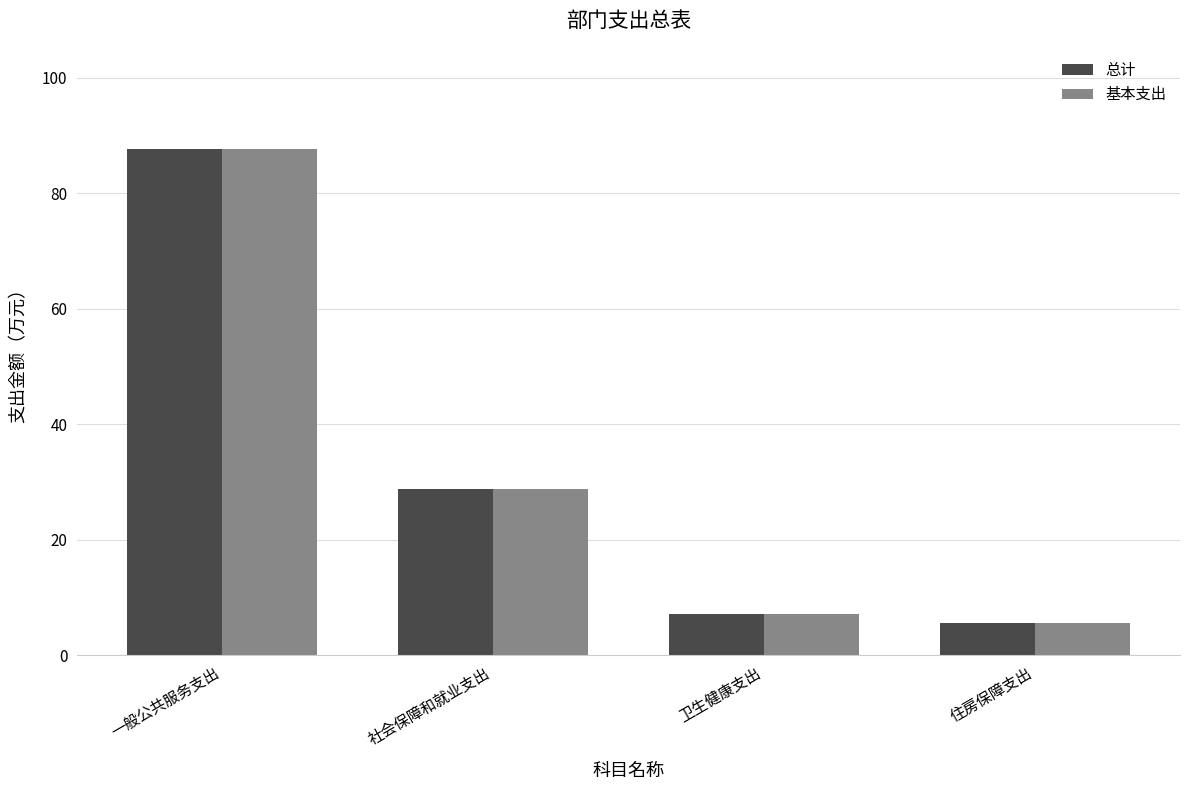

At how many categories does at least one series exceed 68?

1